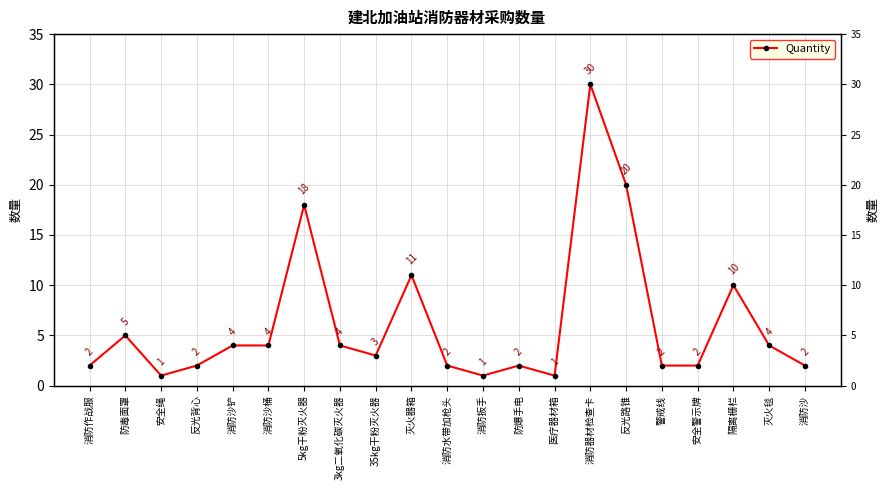

What is the label of the 13th point from the right?

35kg干粉灭火器